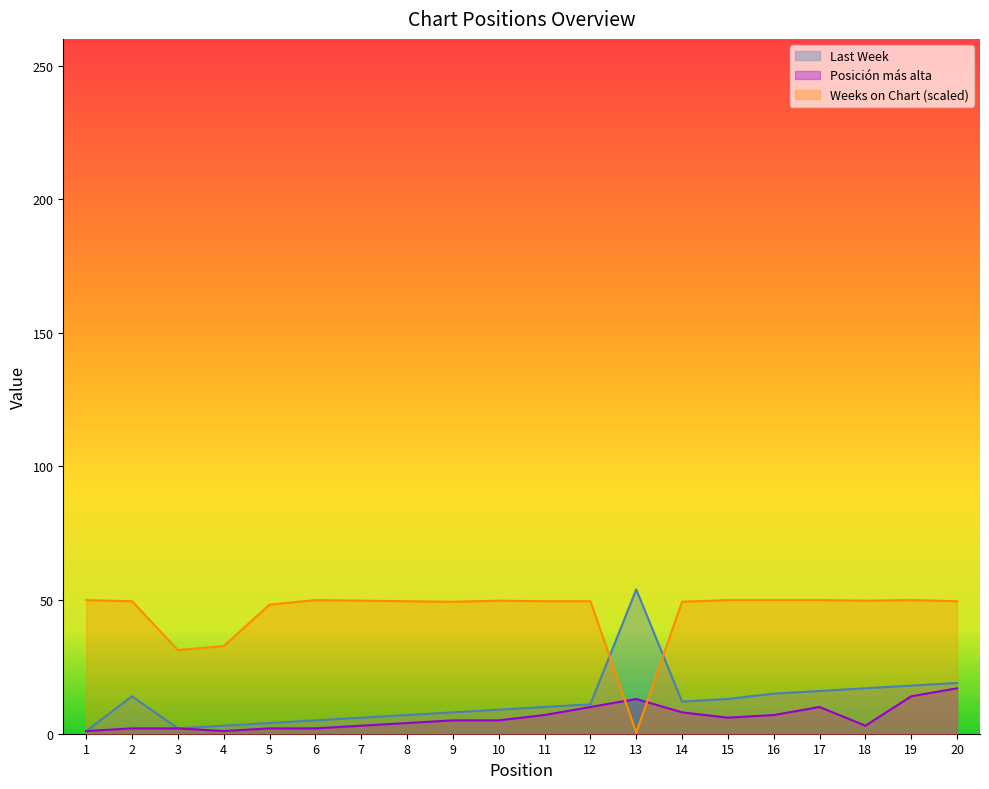

What is the difference between the second highest and second lowest values in the Last Week series?

17.0